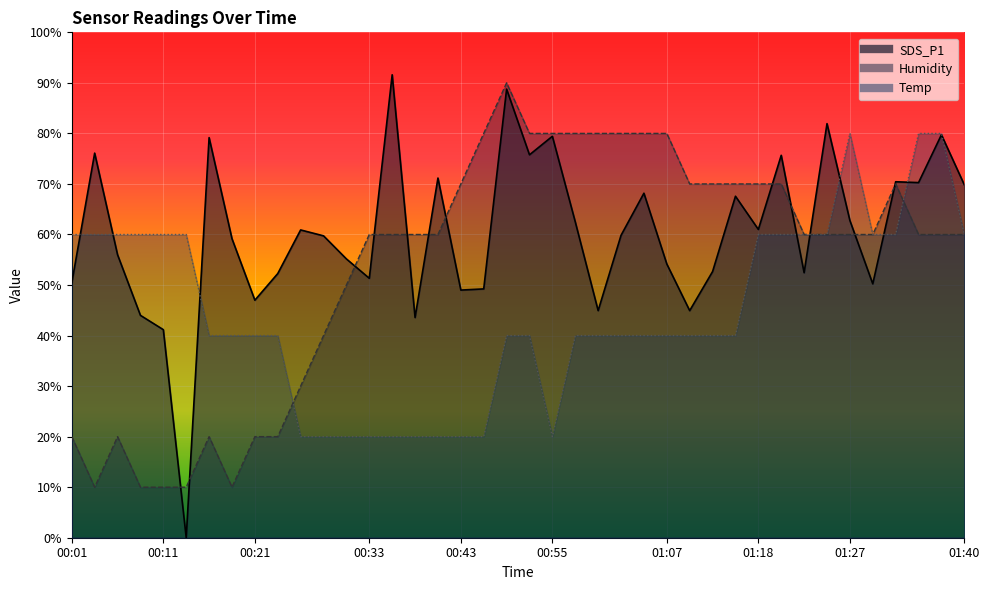

Rank the series by their average value, from lowest to highest.

Temp, Humidity, SDS_P1